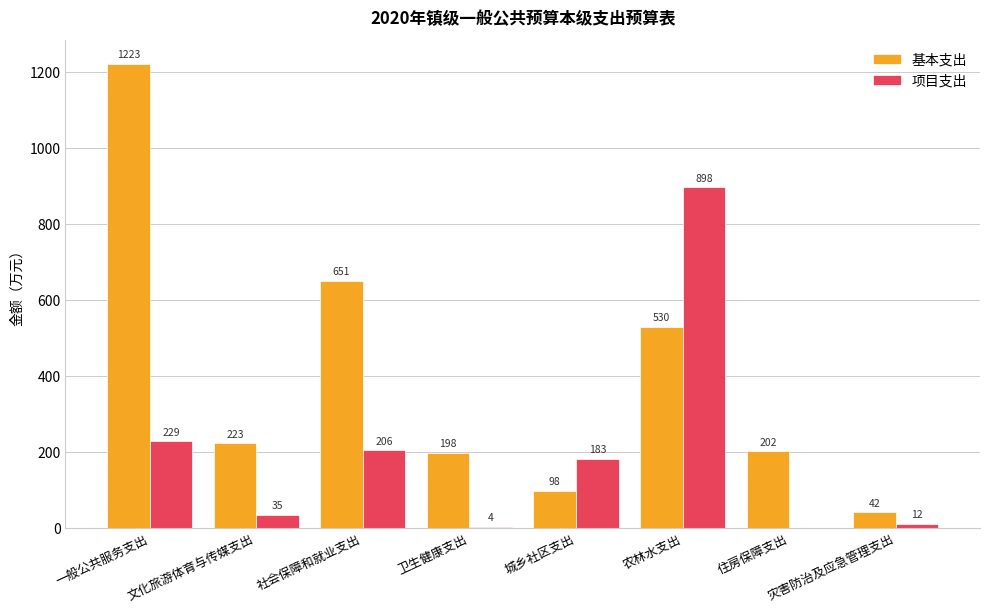

Is the value of 项目支出 at 城乡社区支出 greater than the value of 基本支出 at 城乡社区支出?

Yes